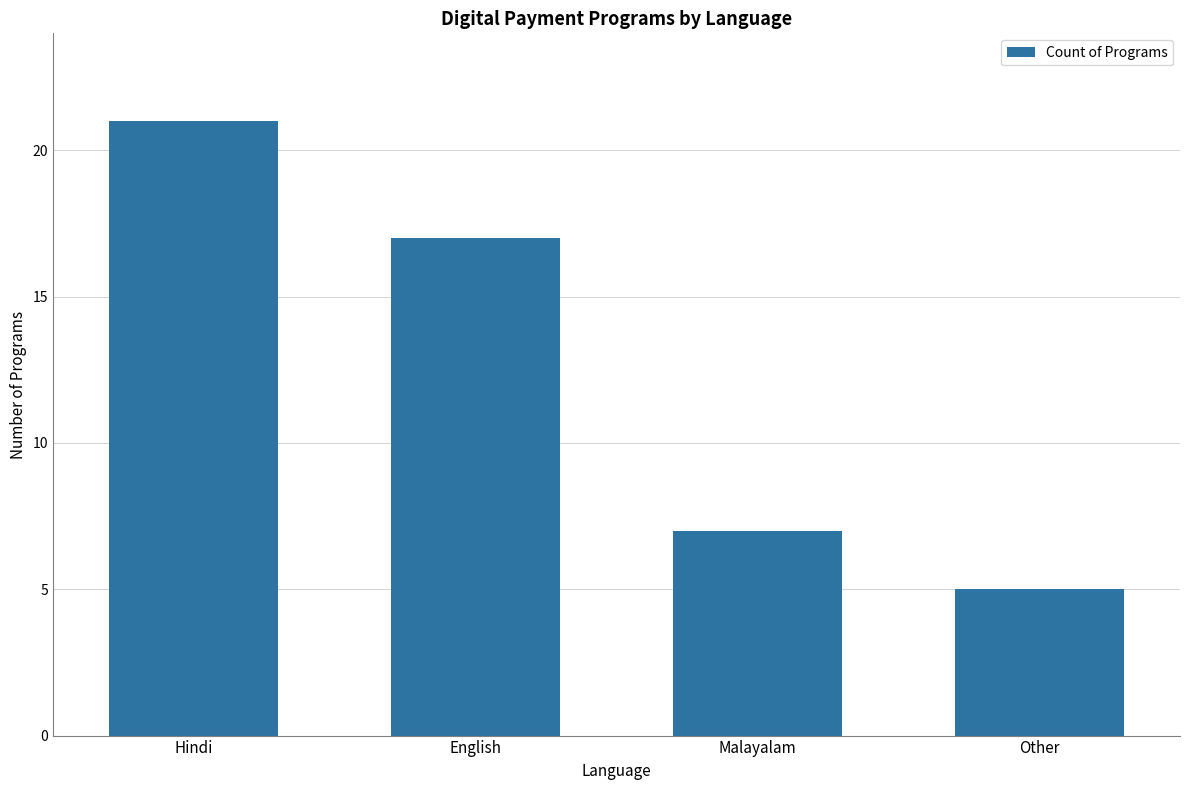

Reading right to left, transcribe all the data shown in this chart.

Other=5	Malayalam=7	English=17	Hindi=21